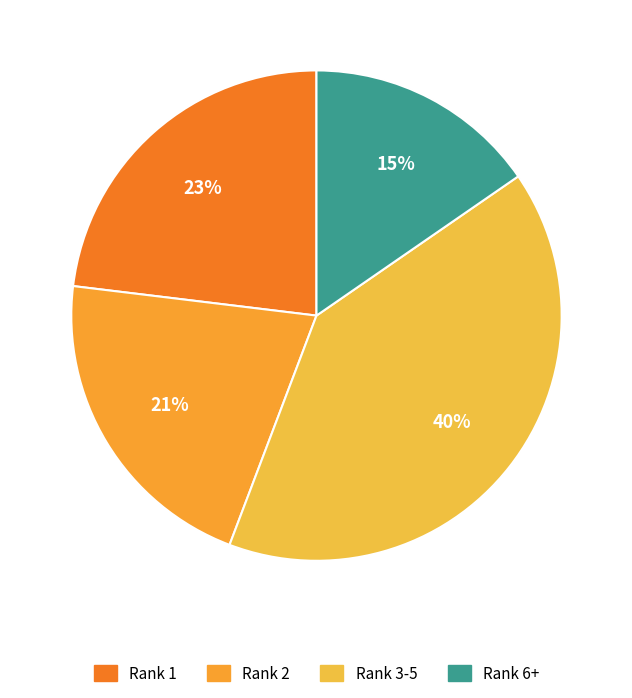

Which has a higher value, Rank 3-5 or Rank 1?

Rank 3-5